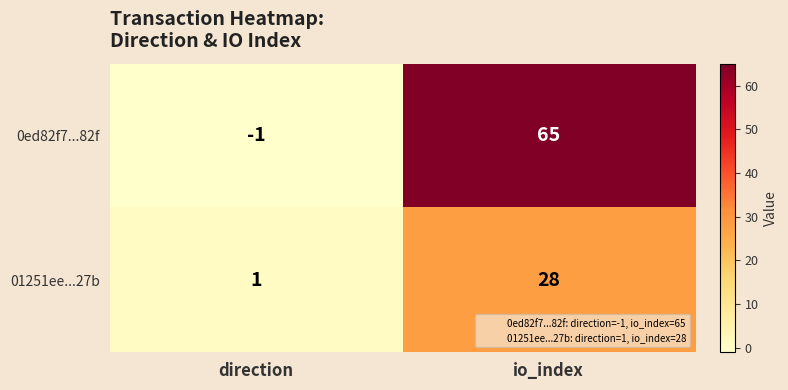

The 01251ee...27b series shows 19 at io_index. True or false?

False